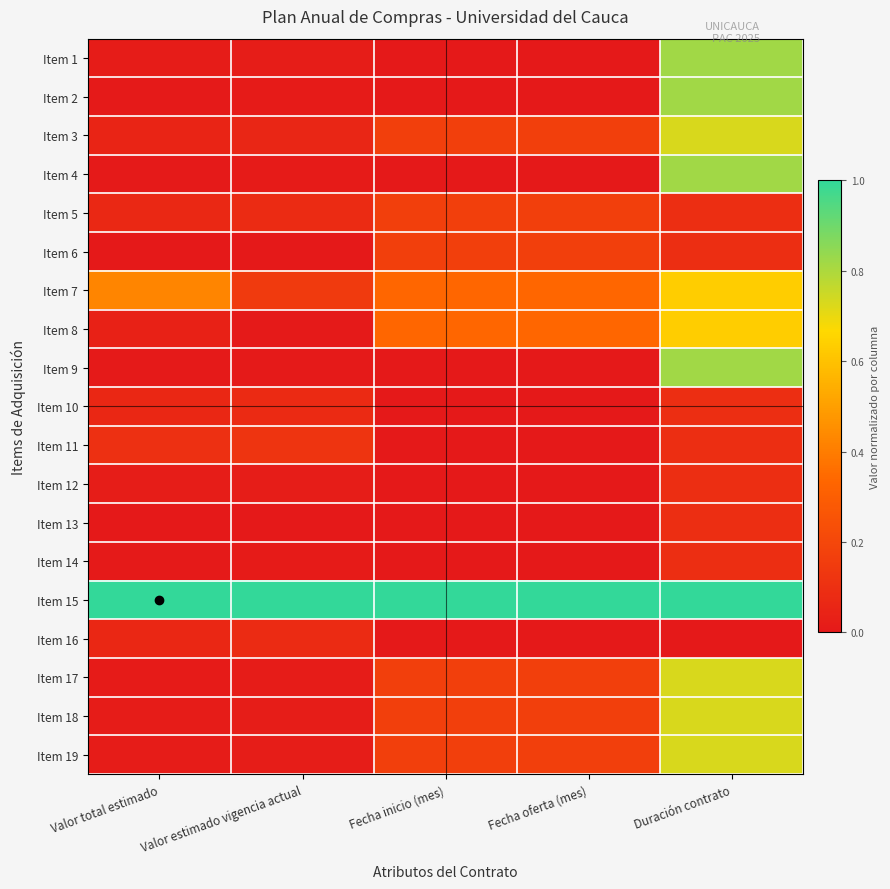

Which series has the largest total across all categories?

Item 15